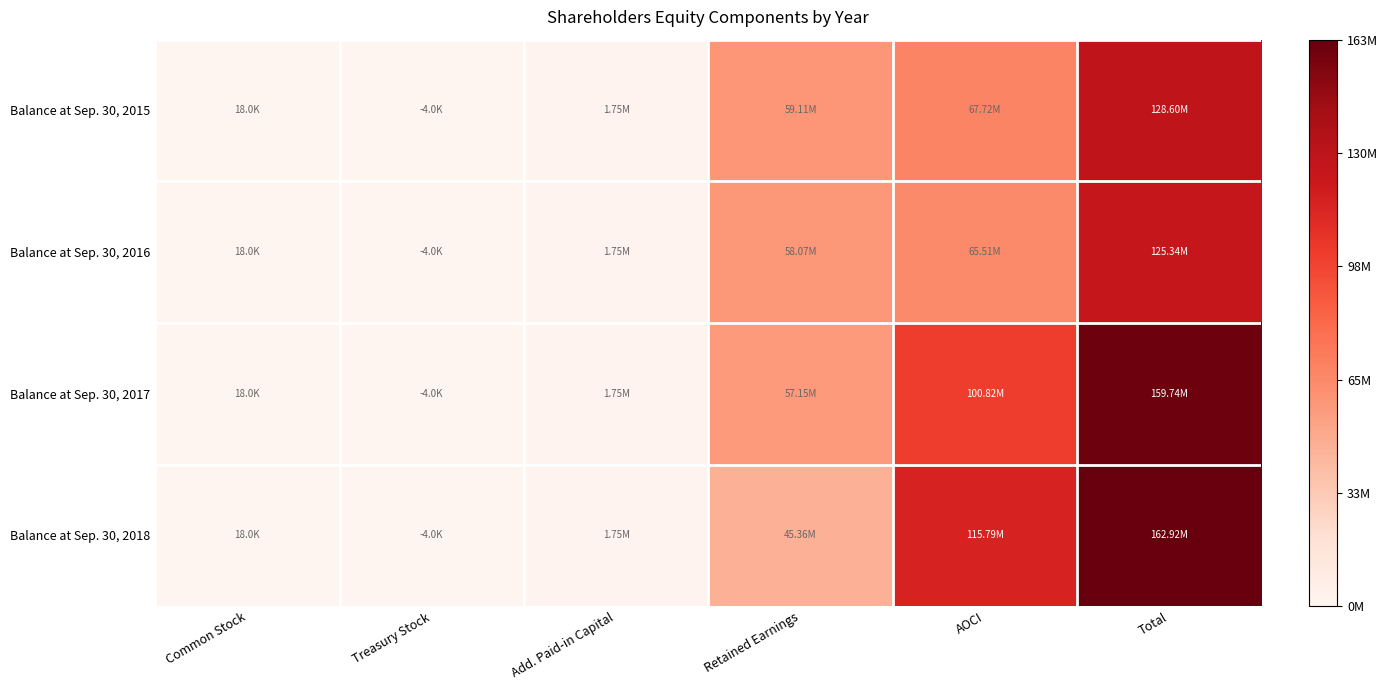

Which has a higher value, Retained Earnings or Add. Paid-in Capital?

Retained Earnings